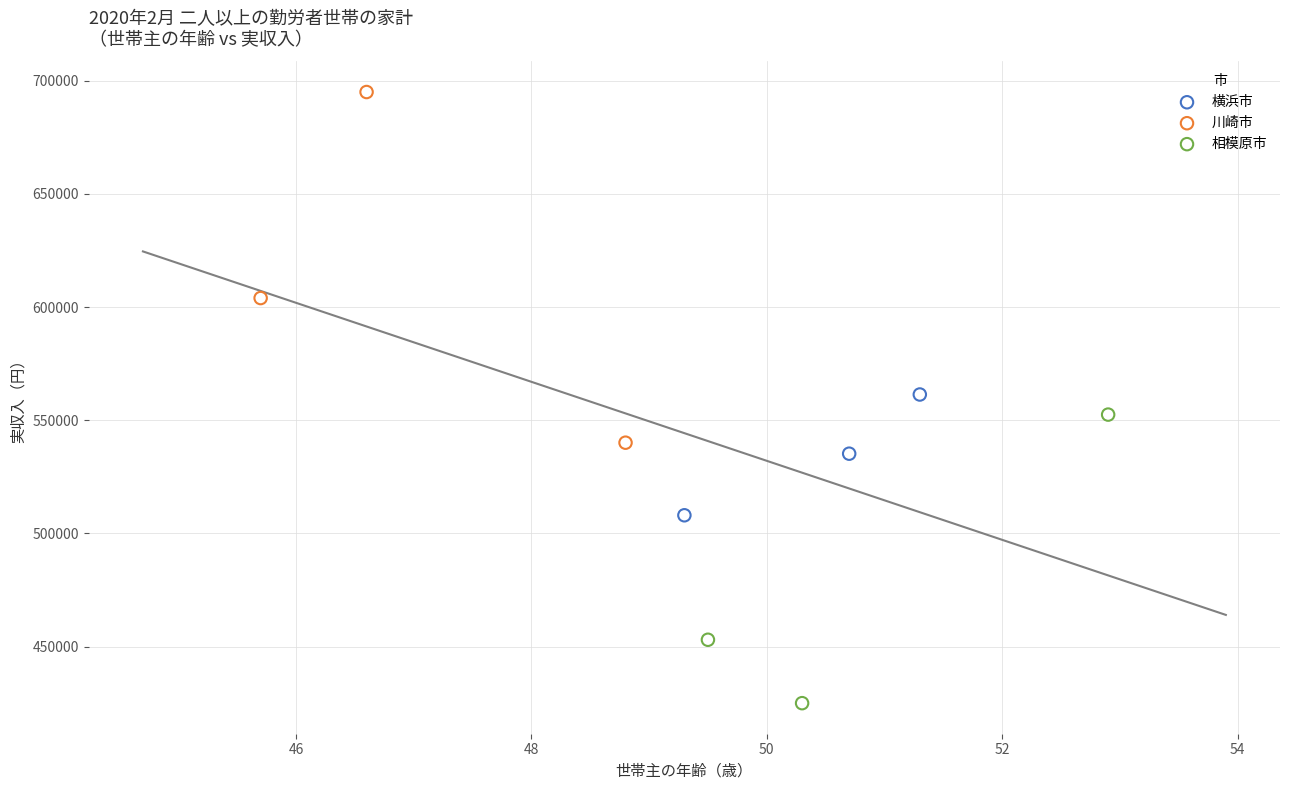

What are all the series names shown in the legend?

横浜市, 川崎市, 相模原市